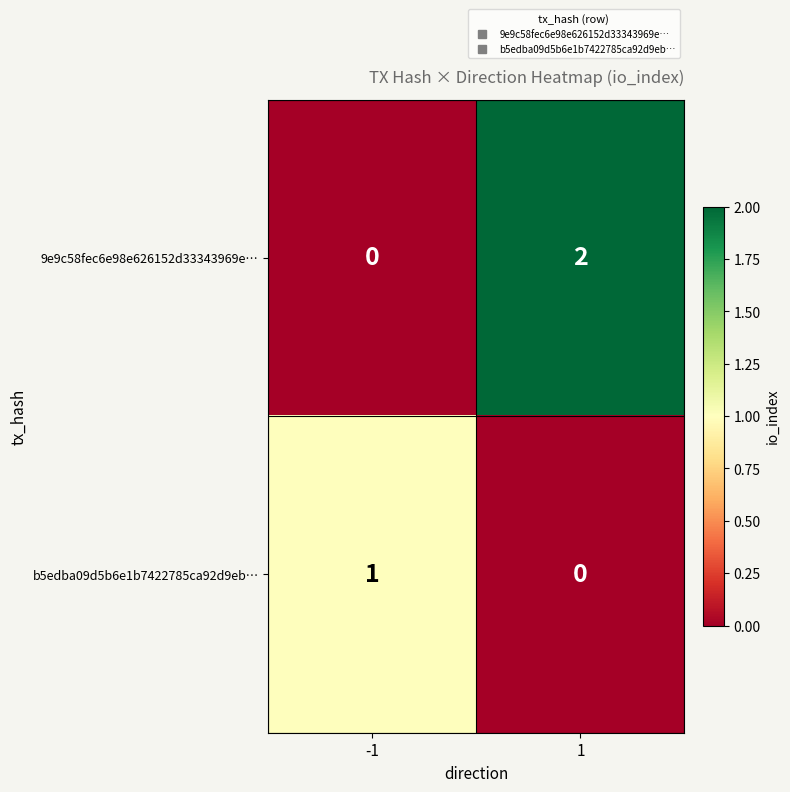

Which series has the largest total across all categories?

9e9c58fec6e98e626152d33343969e…